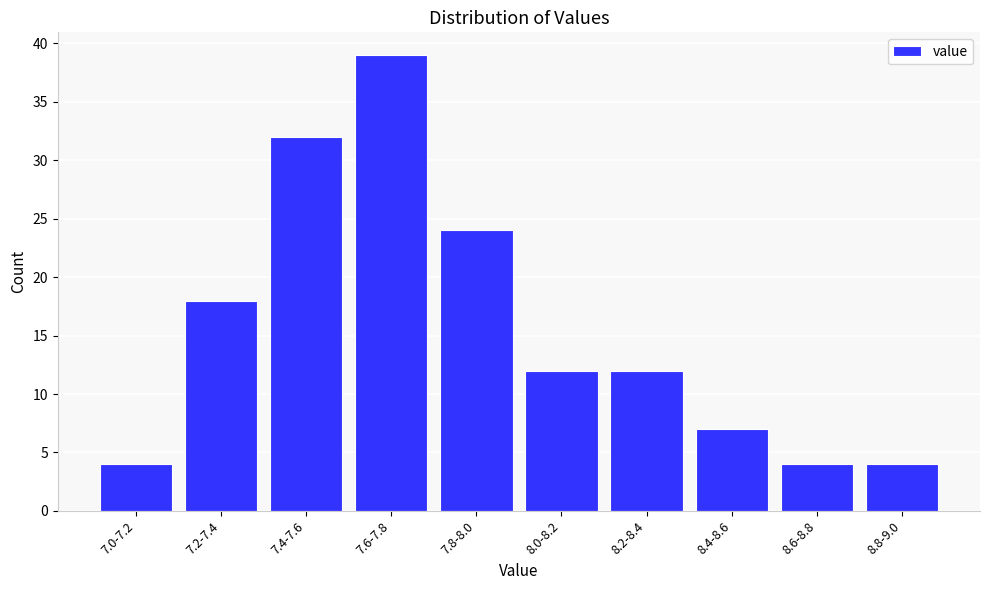

Reading left to right, extract all data points from this chart.

4	18	32	39	24	12	12	7	4	4